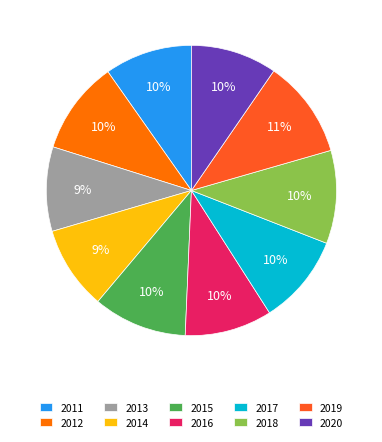

True or false: 2016 accounts for 2% of the total.

False